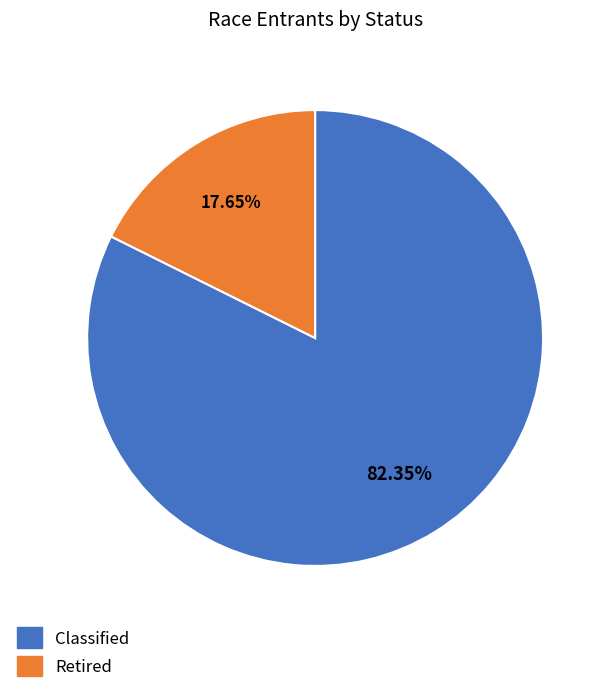

To the nearest percent, what portion does Retired represent?

18%